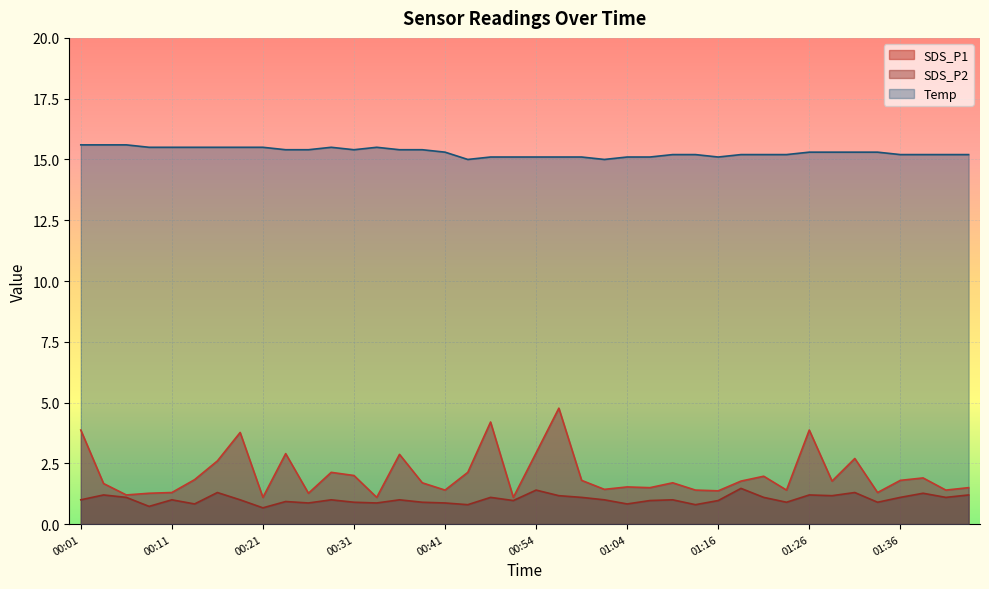

Which series has the largest total across all categories?

Temp